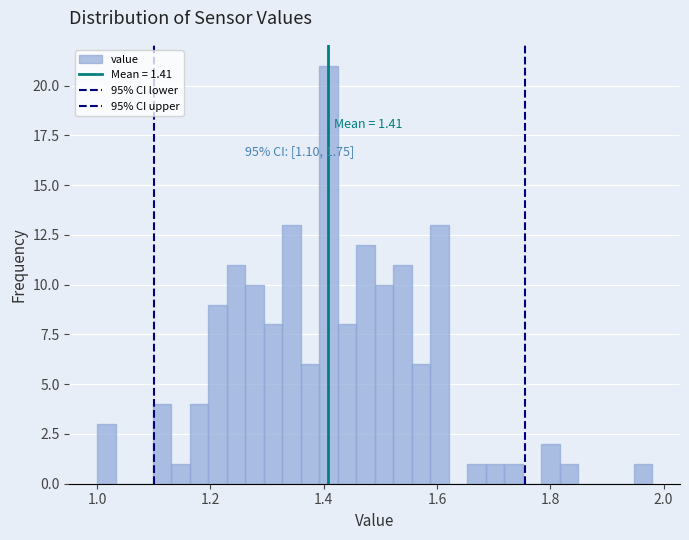

Read against the x-axis, roughly where is the centre of the tallest bar?

1.40